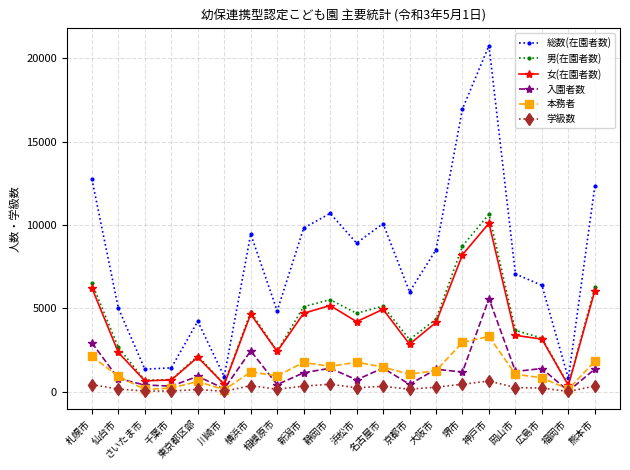

The value of 学級数 at 横浜市 is 371. True or false?

True